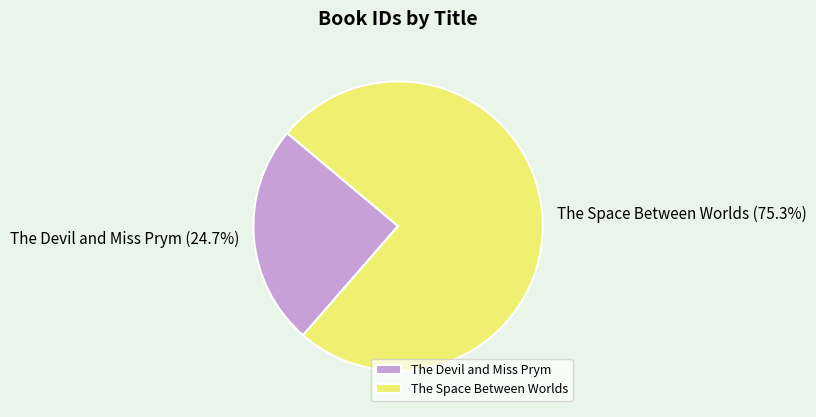

Between The Space Between Worlds and The Devil and Miss Prym, which is larger?

The Space Between Worlds